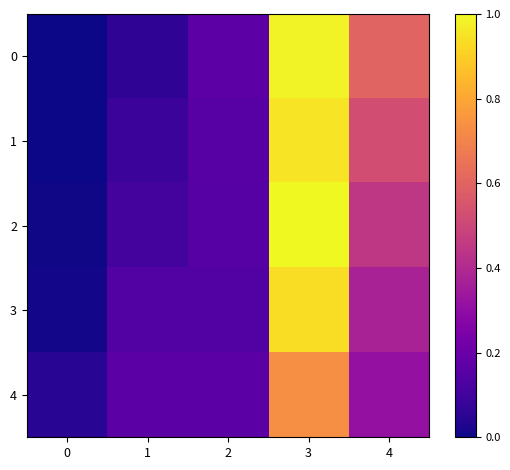

What is the sum of the 1 values at 2 and 3?

1.1